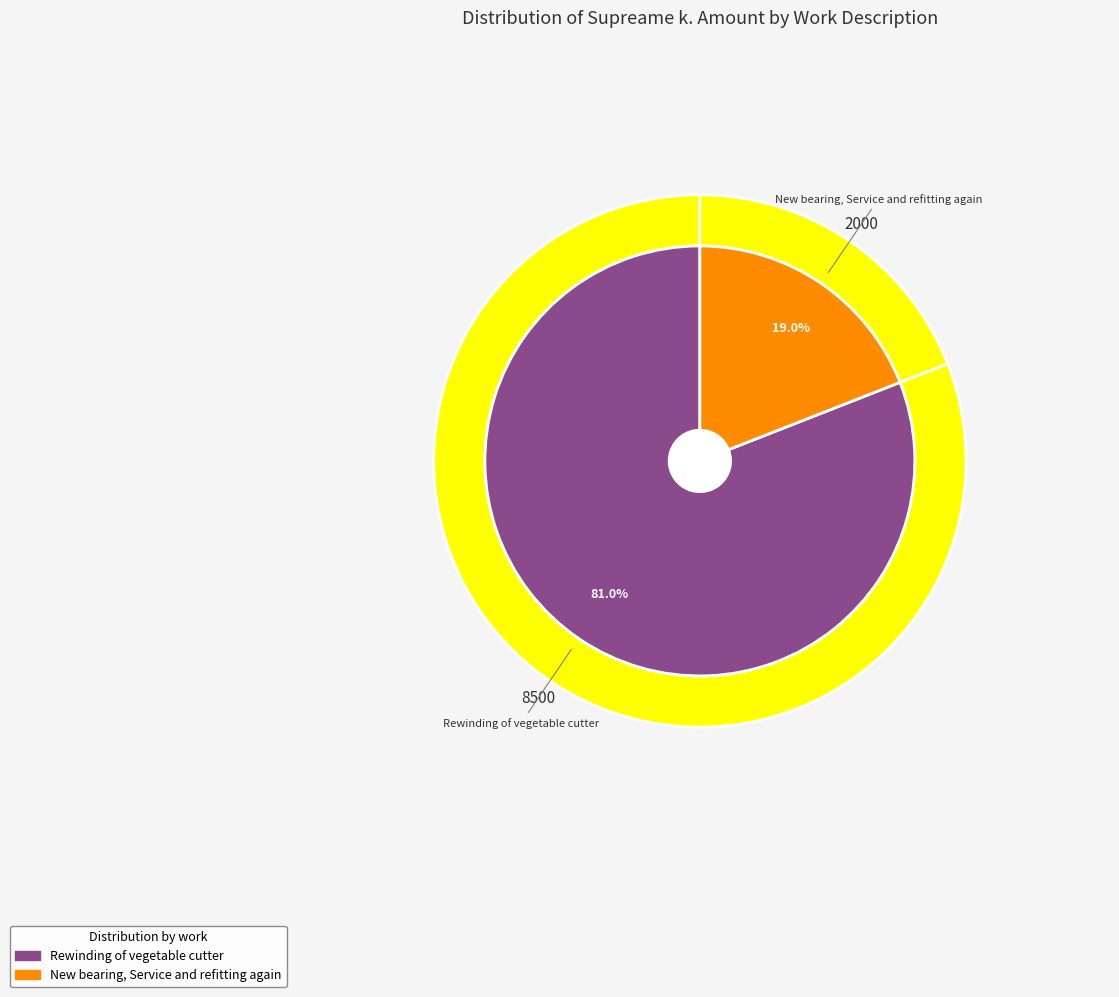

What is the ratio of the value at New bearing, Service and refitting again to the value at Rewinding of vegetable cutter?

0.2